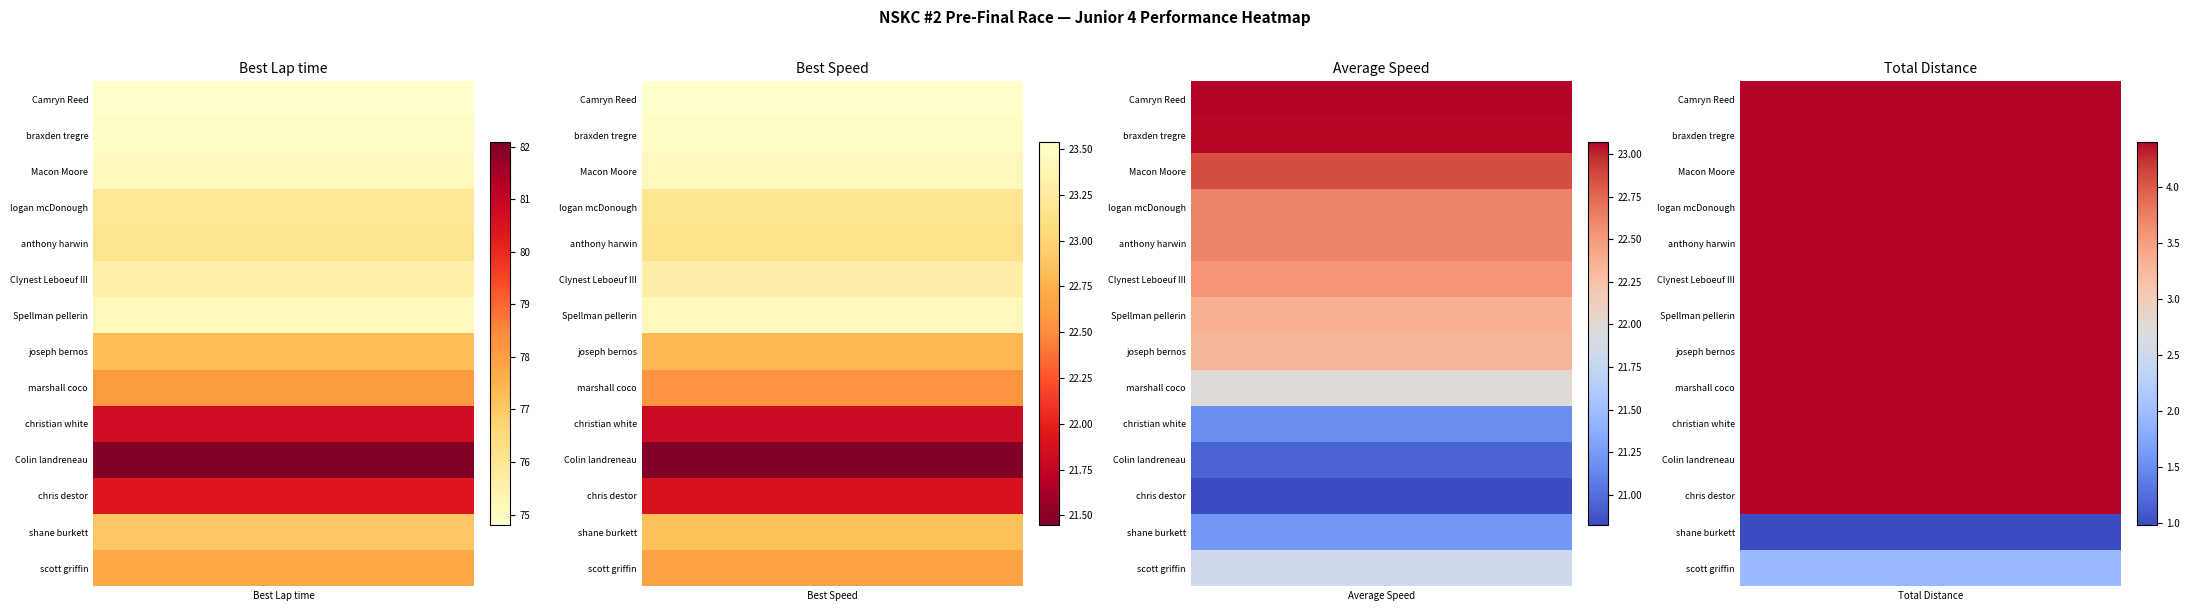

At how many categories does at least one series exceed 52?

1